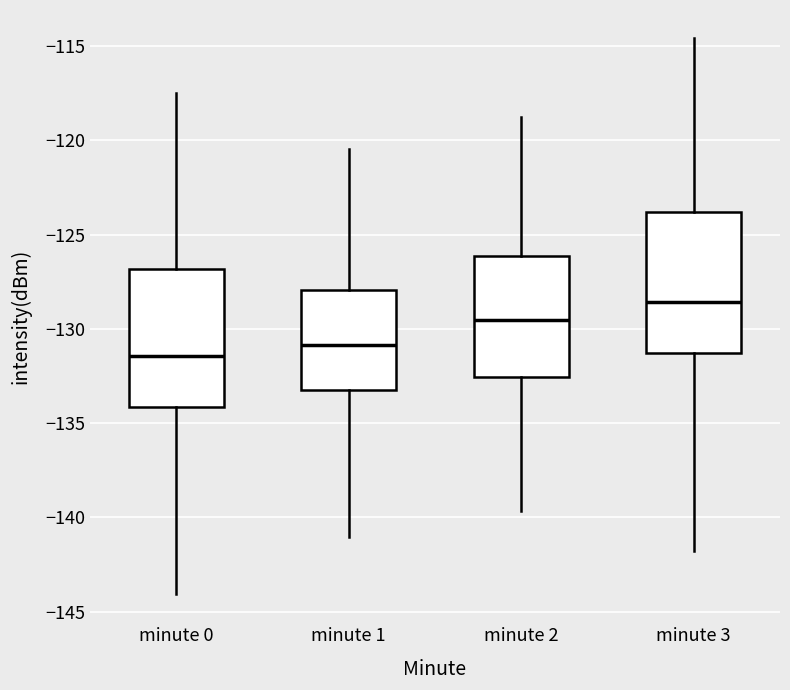

Which box has the highest median line?

minute 3